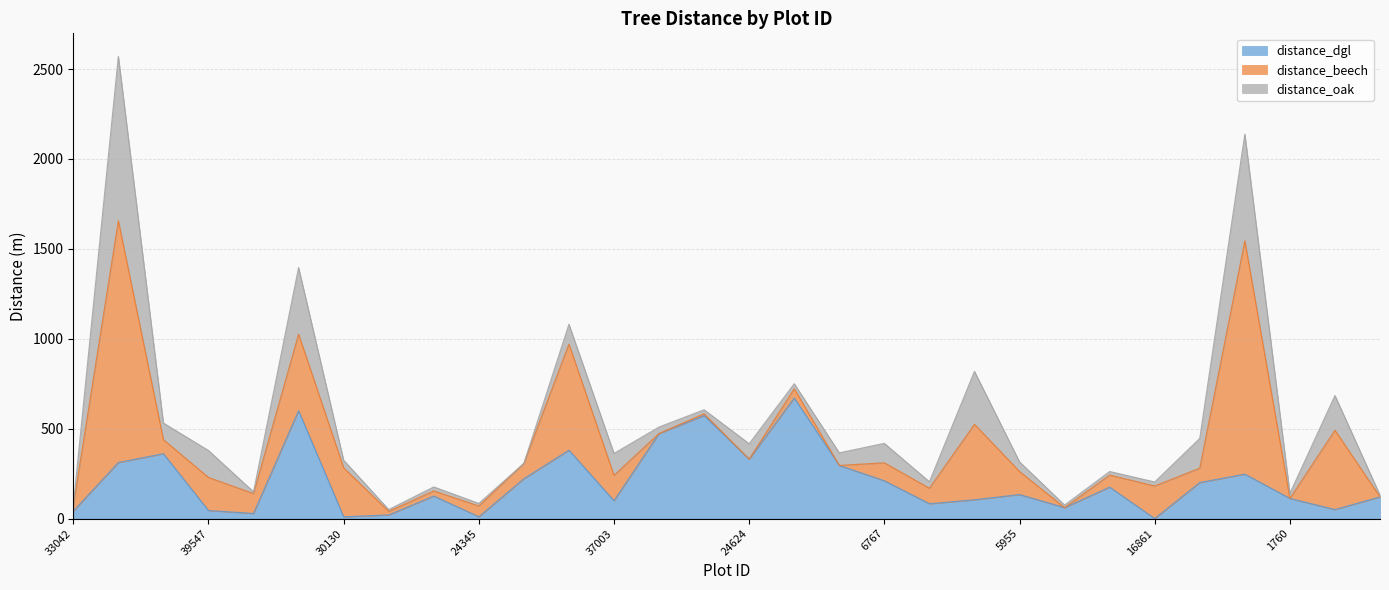

Between 25396 and 39547, which is larger?

25396